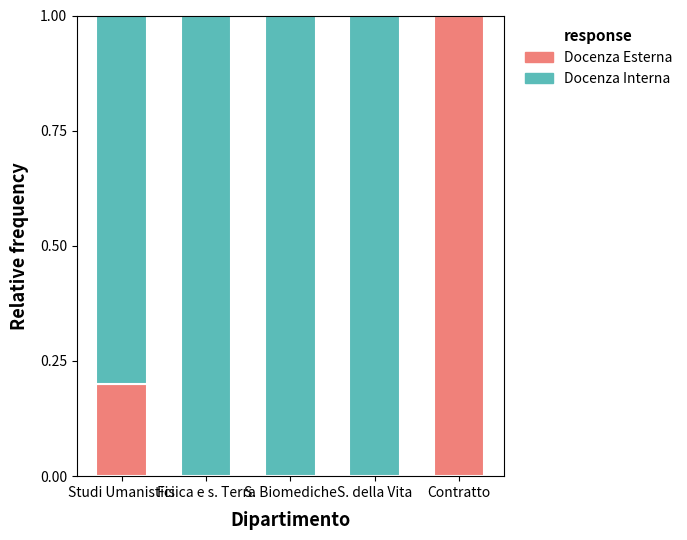

Read the Docenza Esterna value at Contratto.

1.0